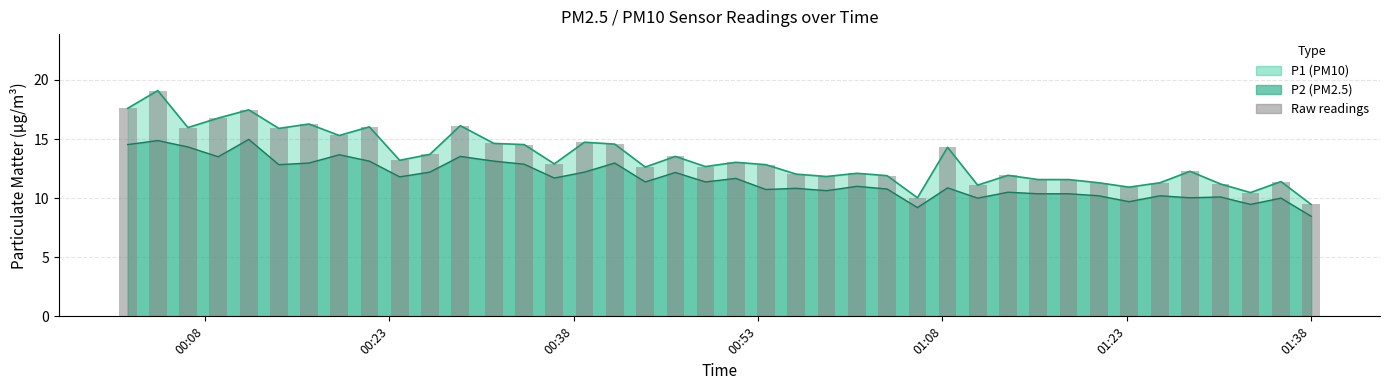

What is the maximum value for P2 (PM2.5)?

15.0